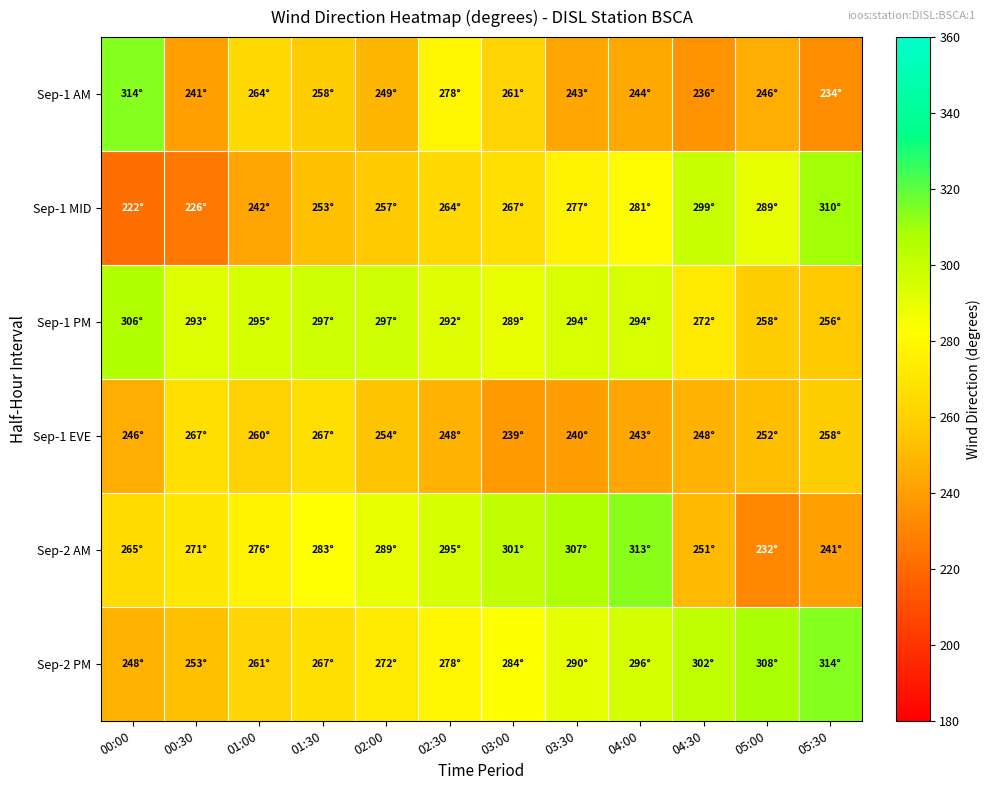

Reading left to right, list all the values displayed in this chart.

Sep-1 AM: 00:00=314	00:30=241	01:00=264	01:30=258	02:00=249	02:30=278	03:00=261	03:30=243	04:00=244	04:30=236	05:00=246	05:30=234
Sep-1 MID: 00:00=222	00:30=226	01:00=242	01:30=253	02:00=257	02:30=264	03:00=267	03:30=277	04:00=281	04:30=299	05:00=289	05:30=310
Sep-1 PM: 00:00=306	00:30=293	01:00=295	01:30=297	02:00=297	02:30=292	03:00=289	03:30=294	04:00=294	04:30=272	05:00=258	05:30=256
Sep-1 EVE: 00:00=246	00:30=267	01:00=260	01:30=267	02:00=254	02:30=248	03:00=239	03:30=240	04:00=243	04:30=248	05:00=252	05:30=258
Sep-2 AM: 00:00=265	00:30=271	01:00=276	01:30=283	02:00=289	02:30=295	03:00=301	03:30=307	04:00=313	04:30=251	05:00=232	05:30=241
Sep-2 PM: 00:00=248	00:30=253	01:00=261	01:30=267	02:00=272	02:30=278	03:00=284	03:30=290	04:00=296	04:30=302	05:00=308	05:30=314